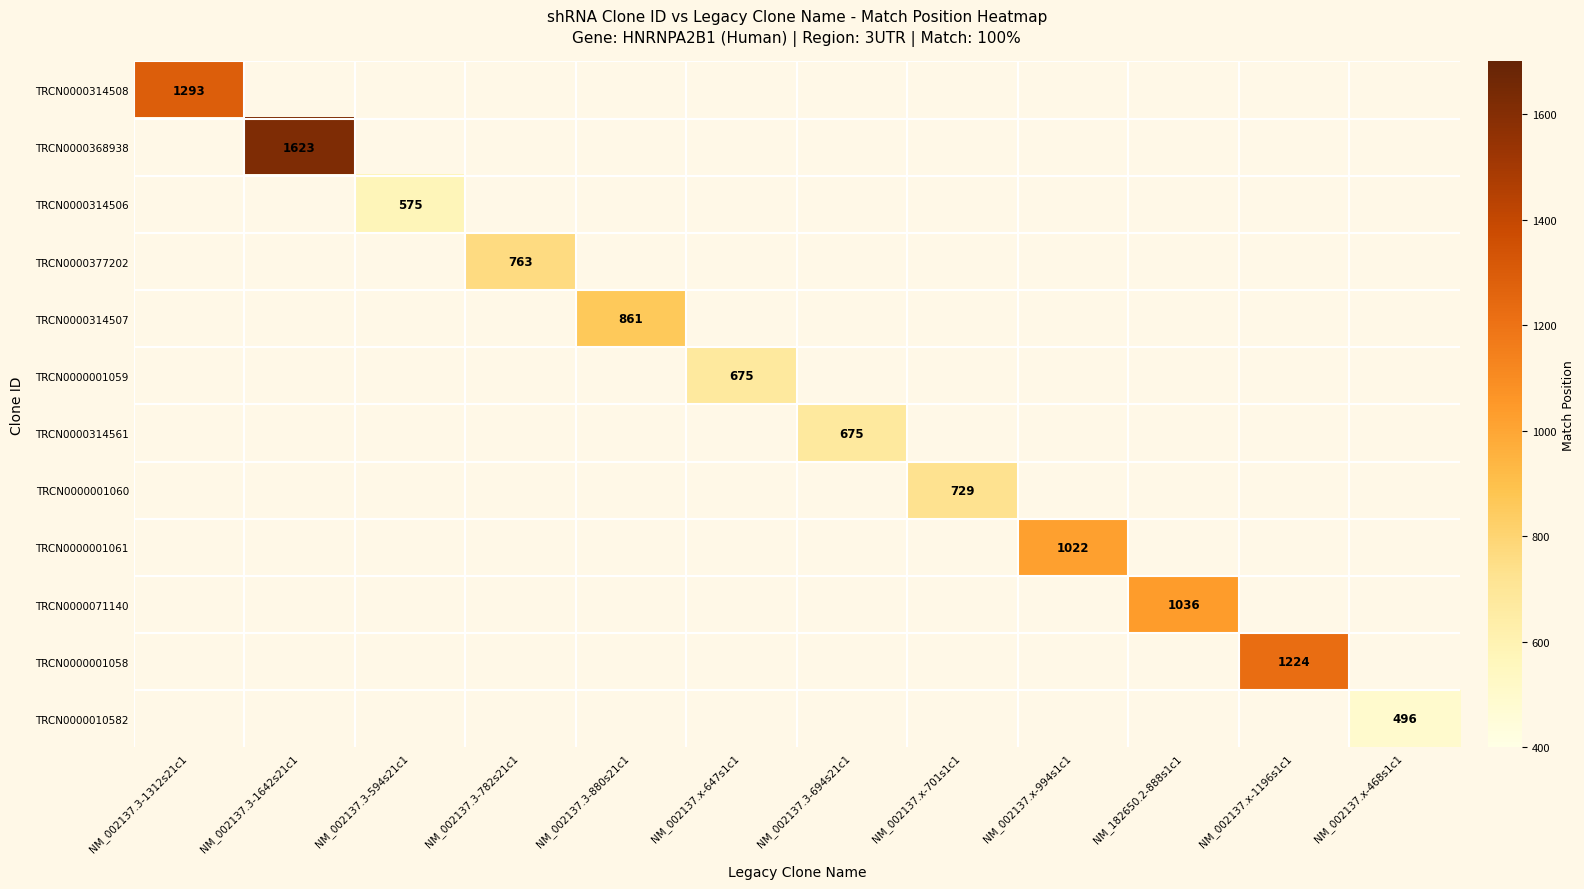

At which category does the chart reach its peak across all series?

NM_002137.3-1642s21c1